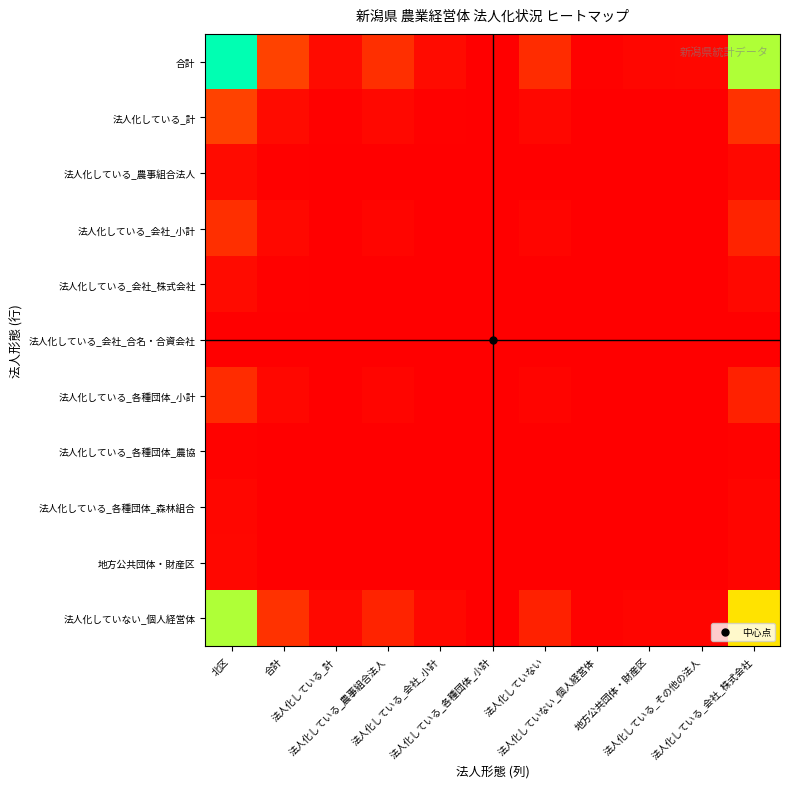

Reading right to left, list all the values displayed in this chart.

合計: 法人化している_会社_株式会社=491.0	法人化している_その他の法人=13.0	地方公共団体・財産区=12.0	法人化していない_個人経営体=5.0	法人化していない=74.0	法人化している_各種団体_小計=1.0	法人化している_会社_小計=19.0	法人化している_農事組合法人=79.0	法人化している_計=20.0	合計=111.0	北区=637.0
法人化している_計: 法人化している_会社_株式会社=85.6	法人化している_その他の法人=2.3	地方公共団体・財産区=2.1	法人化していない_個人経営体=0.9	法人化していない=12.9	法人化している_各種団体_小計=0.2	法人化している_会社_小計=3.3	法人化している_農事組合法人=13.8	法人化している_計=3.5	合計=19.3	北区=111.0
法人化している_農事組合法人: 法人化している_会社_株式会社=15.4	法人化している_その他の法人=0.4	地方公共団体・財産区=0.4	法人化していない_個人経営体=0.2	法人化していない=2.3	法人化している_各種団体_小計=0.0	法人化している_会社_小計=0.6	法人化している_農事組合法人=2.5	法人化している_計=0.6	合計=3.5	北区=20.0
法人化している_会社_小計: 法人化している_会社_株式会社=60.9	法人化している_その他の法人=1.6	地方公共団体・財産区=1.5	法人化していない_個人経営体=0.6	法人化していない=9.2	法人化している_各種団体_小計=0.1	法人化している_会社_小計=2.4	法人化している_農事組合法人=9.8	法人化している_計=2.5	合計=13.8	北区=79.0
法人化している_会社_株式会社: 法人化している_会社_株式会社=14.6	法人化している_その他の法人=0.4	地方公共団体・財産区=0.4	法人化していない_個人経営体=0.1	法人化していない=2.2	法人化している_各種団体_小計=0.0	法人化している_会社_小計=0.6	法人化している_農事組合法人=2.4	法人化している_計=0.6	合計=3.3	北区=19.0
法人化している_会社_合名・合資会社: 法人化している_会社_株式会社=0.8	法人化している_その他の法人=0.0	地方公共団体・財産区=0.0	法人化していない_個人経営体=0.0	法人化していない=0.1	法人化している_各種団体_小計=0.0	法人化している_会社_小計=0.0	法人化している_農事組合法人=0.1	法人化している_計=0.0	合計=0.2	北区=1.0
法人化している_各種団体_小計: 法人化している_会社_株式会社=57.0	法人化している_その他の法人=1.5	地方公共団体・財産区=1.4	法人化していない_個人経営体=0.6	法人化していない=8.6	法人化している_各種団体_小計=0.1	法人化している_会社_小計=2.2	法人化している_農事組合法人=9.2	法人化している_計=2.3	合計=12.9	北区=74.0
法人化している_各種団体_農協: 法人化している_会社_株式会社=3.9	法人化している_その他の法人=0.1	地方公共団体・財産区=0.1	法人化していない_個人経営体=0.0	法人化していない=0.6	法人化している_各種団体_小計=0.0	法人化している_会社_小計=0.1	法人化している_農事組合法人=0.6	法人化している_計=0.2	合計=0.9	北区=5.0
法人化している_各種団体_森林組合: 法人化している_会社_株式会社=9.2	法人化している_その他の法人=0.2	地方公共団体・財産区=0.2	法人化していない_個人経営体=0.1	法人化していない=1.4	法人化している_各種団体_小計=0.0	法人化している_会社_小計=0.4	法人化している_農事組合法人=1.5	法人化している_計=0.4	合計=2.1	北区=12.0
地方公共団体・財産区: 法人化している_会社_株式会社=10.0	法人化している_その他の法人=0.3	地方公共団体・財産区=0.2	法人化していない_個人経営体=0.1	法人化していない=1.5	法人化している_各種団体_小計=0.0	法人化している_会社_小計=0.4	法人化している_農事組合法人=1.6	法人化している_計=0.4	合計=2.3	北区=13.0
法人化していない_個人経営体: 法人化している_会社_株式会社=378.5	法人化している_その他の法人=10.0	地方公共団体・財産区=9.2	法人化していない_個人経営体=3.9	法人化していない=57.0	法人化している_各種団体_小計=0.8	法人化している_会社_小計=14.6	法人化している_農事組合法人=60.9	法人化している_計=15.4	合計=85.6	北区=491.0